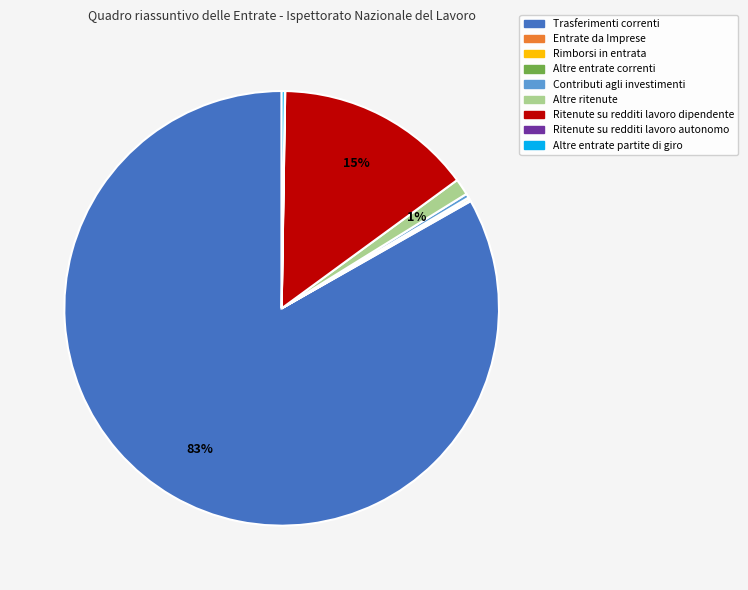

Does any single category account for the majority?

Yes